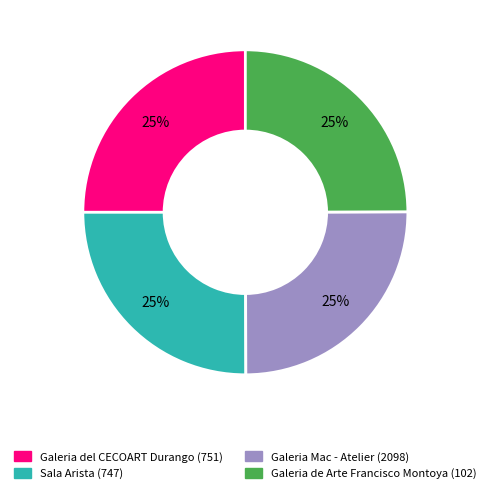

Does any single category account for the majority?

No